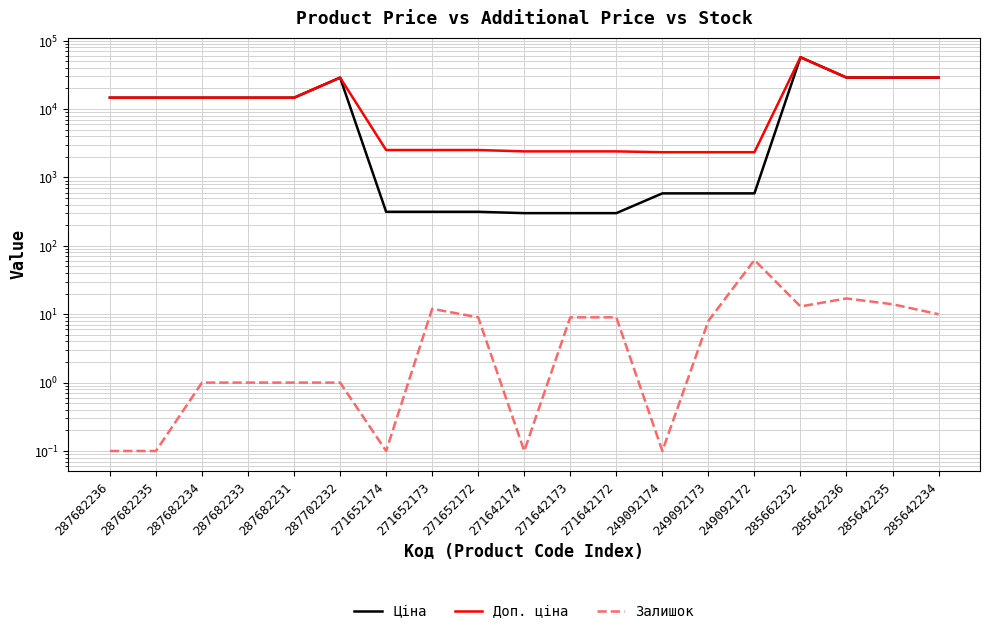

At which category does the chart reach its minimum across all series?

287682236